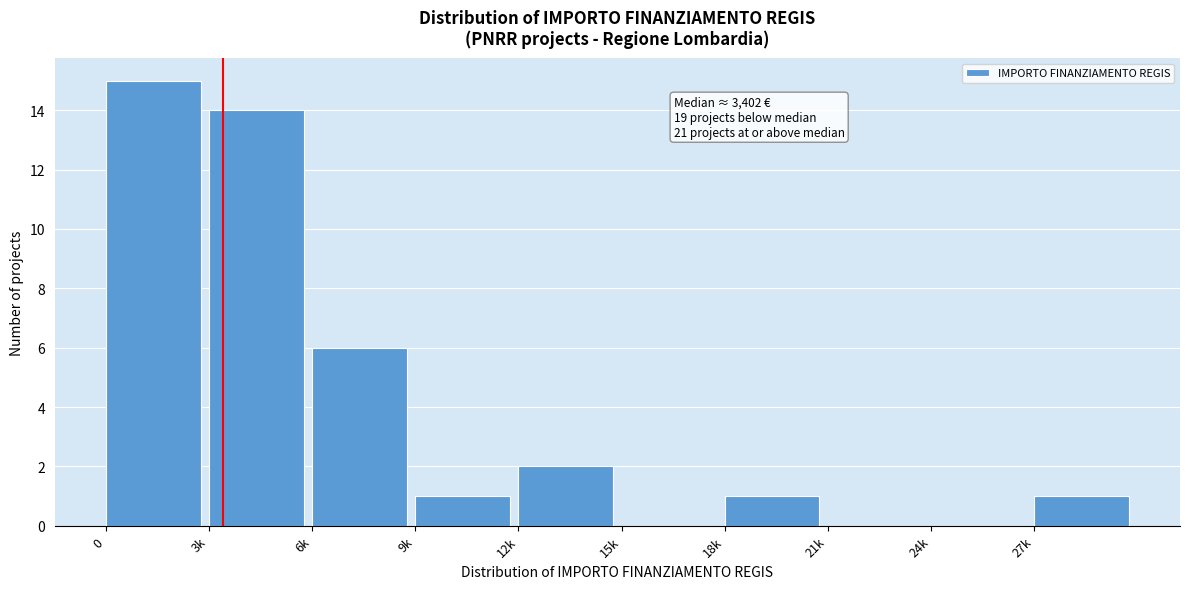

Reading left to right, what are all the values shown in this chart?

0=15	3k=14	6k=6	9k=1	12k=2	15k=0	18k=1	21k=0	24k=0	27k=1